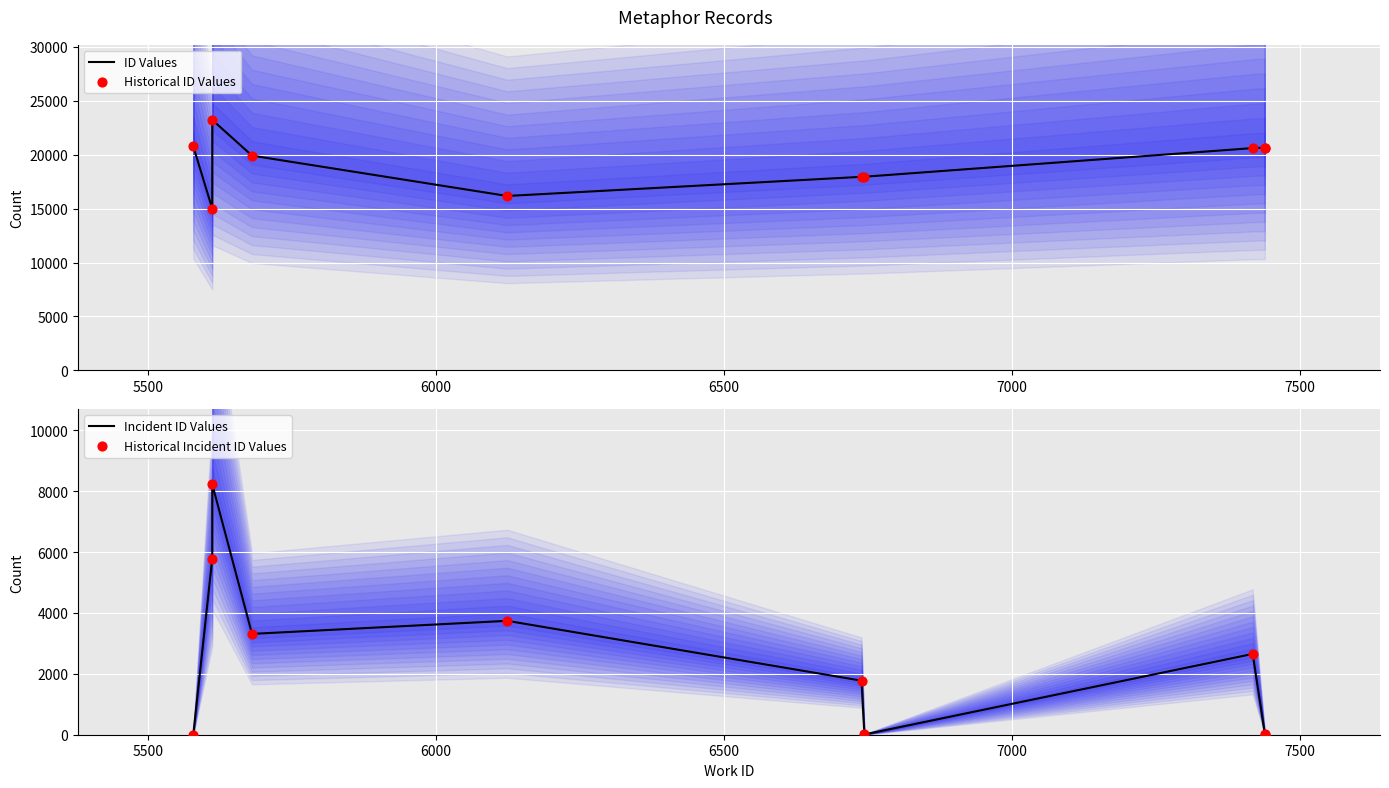

Which series reaches the maximum Y coordinate?

ID Values